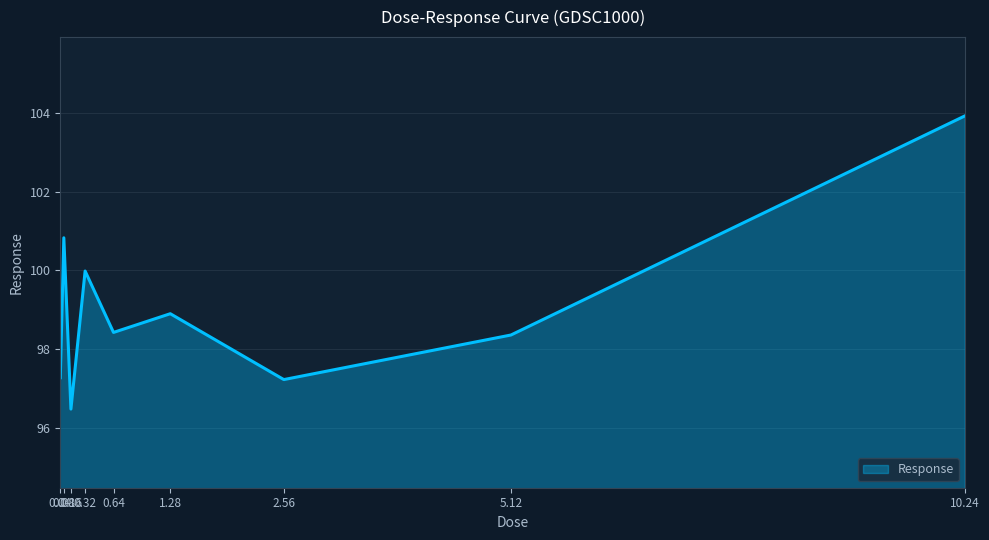

Reading right to left, transcribe all the data shown in this chart.

10.24=103.9	5.12=98.4	2.56=97.2	1.28=98.9	0.64=98.4	0.32=100.0	0.16=96.5	0.08=100.8	0.04=97.3